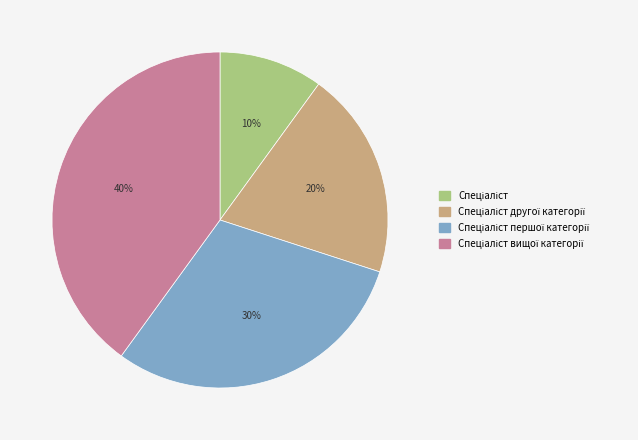

To the nearest percent, what is the difference between the largest and smallest slice percentages?

30%